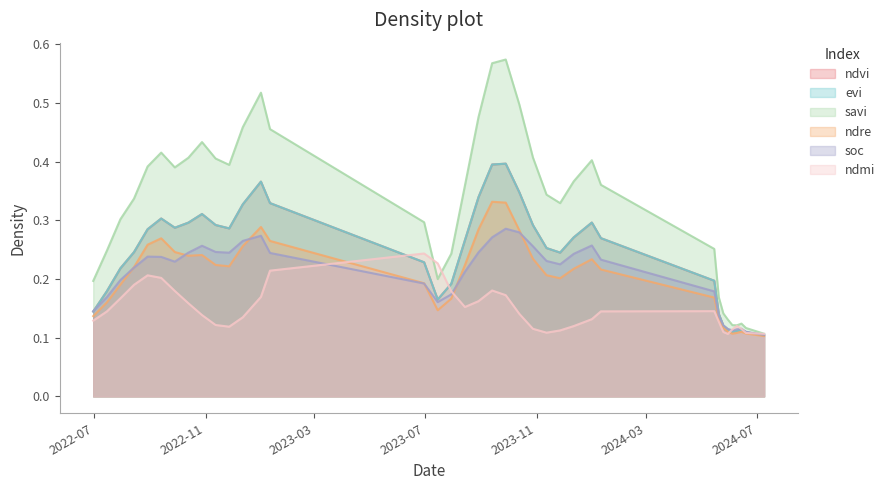

What is the label of the 37th point from the left?

09-07-2024